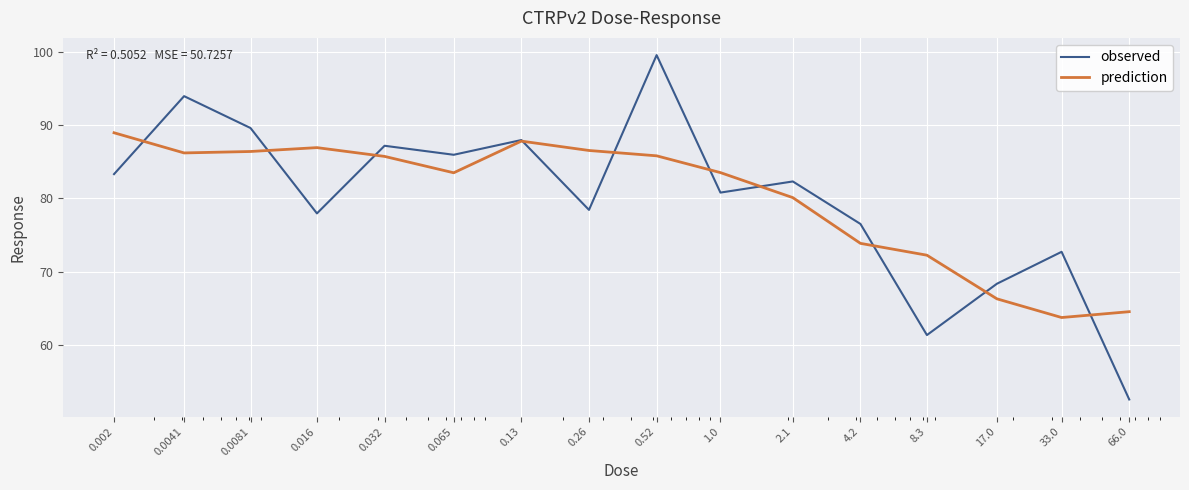

True or false: prediction and observed cross at least once.

True